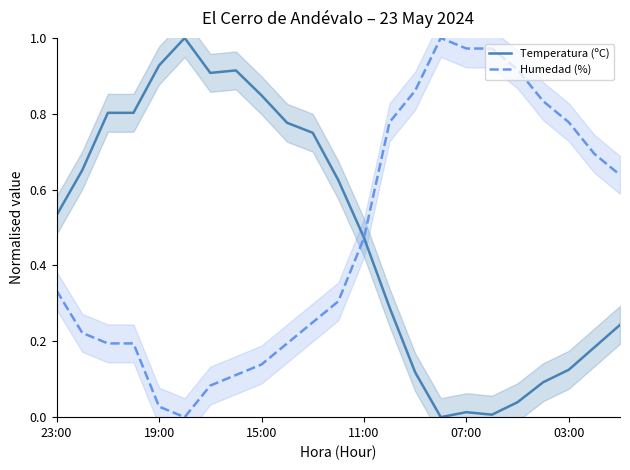

How many data points does each series have?

23